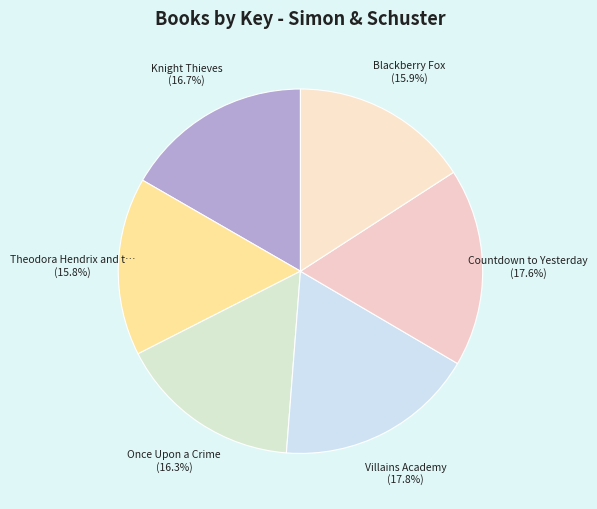

How many slices are in this pie chart?

6